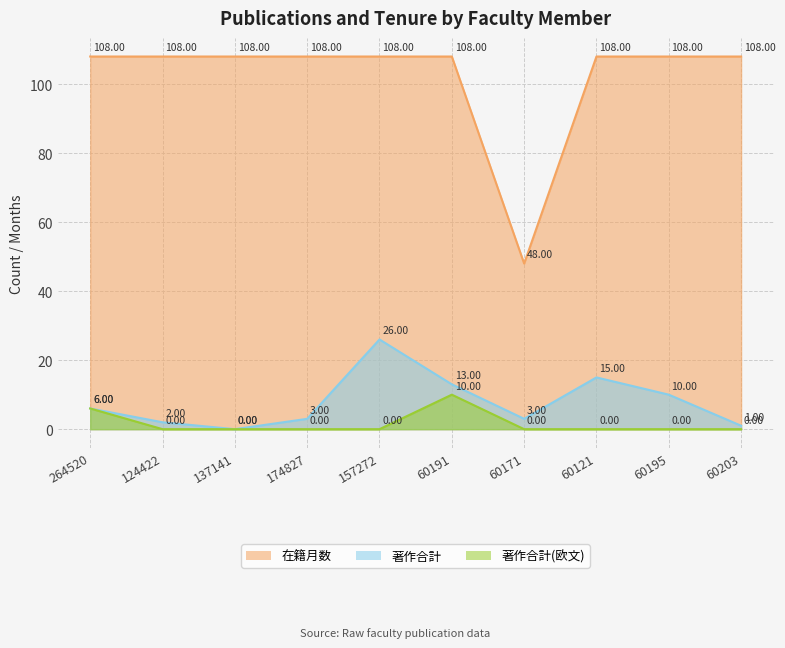

How many distinct data groups are displayed?

3